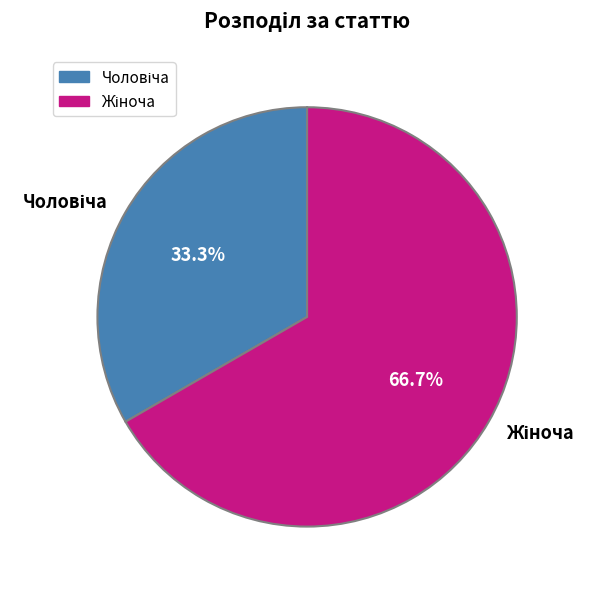

Is there any slice that represents more than half of the pie?

Yes